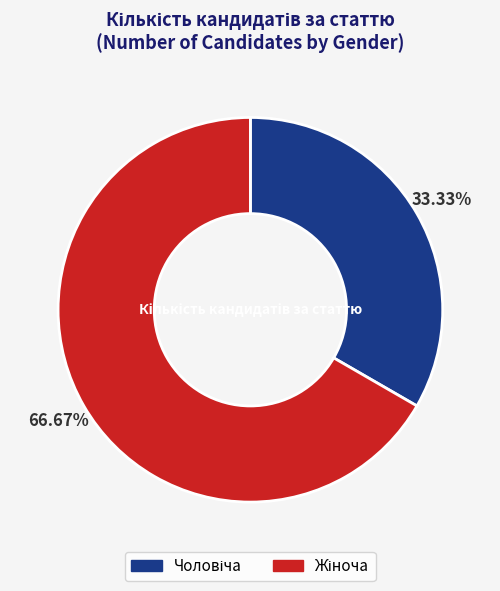

Is there a majority slice in this chart?

Yes